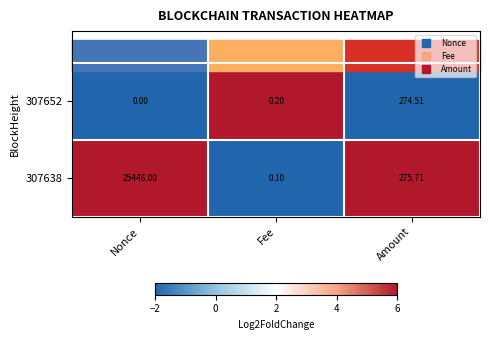

How many distinct data groups are displayed?

2